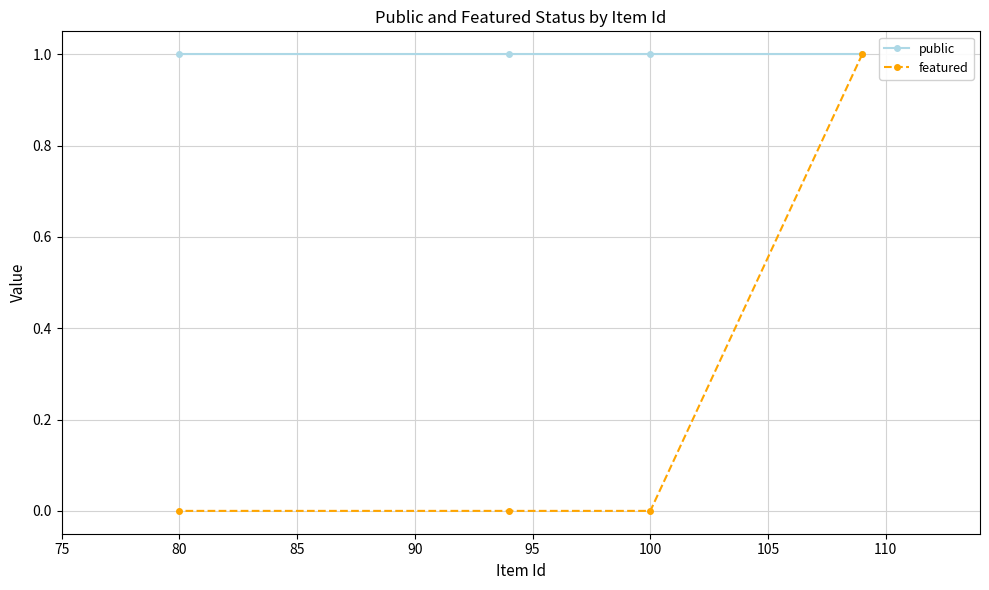

What is the spread (max minus min) of values at 80?

1